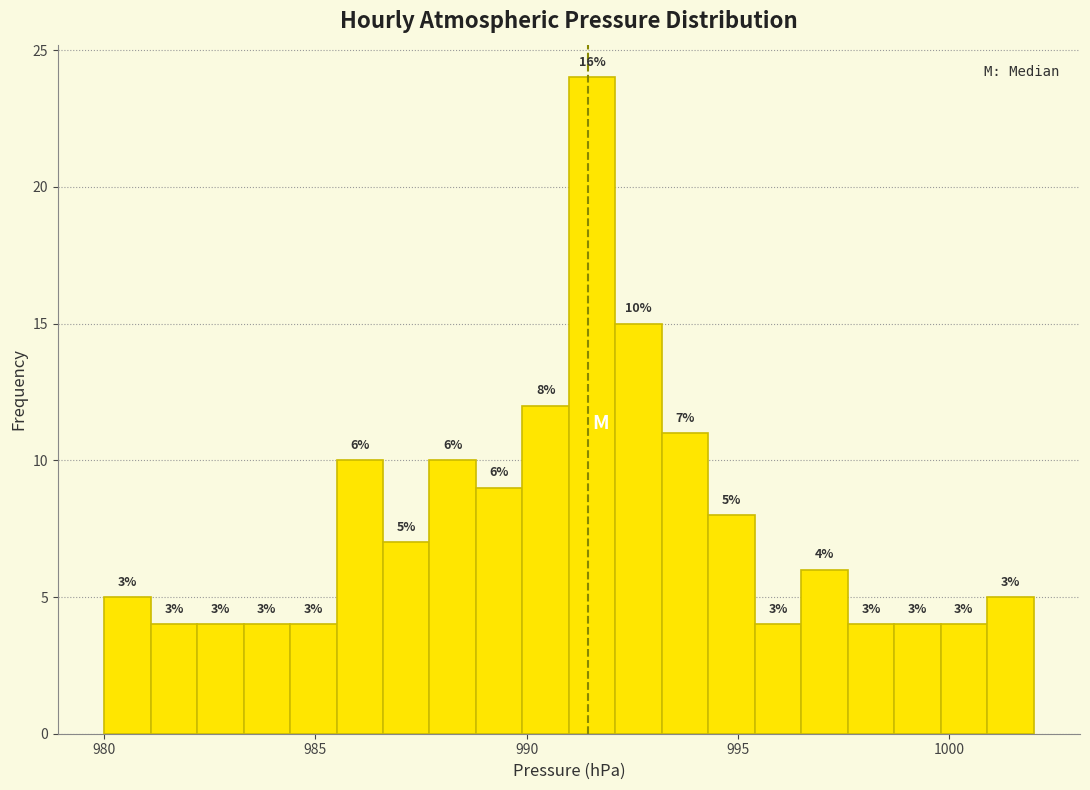

Read against the x-axis, roughly where is the centre of the tallest bar?

991.5